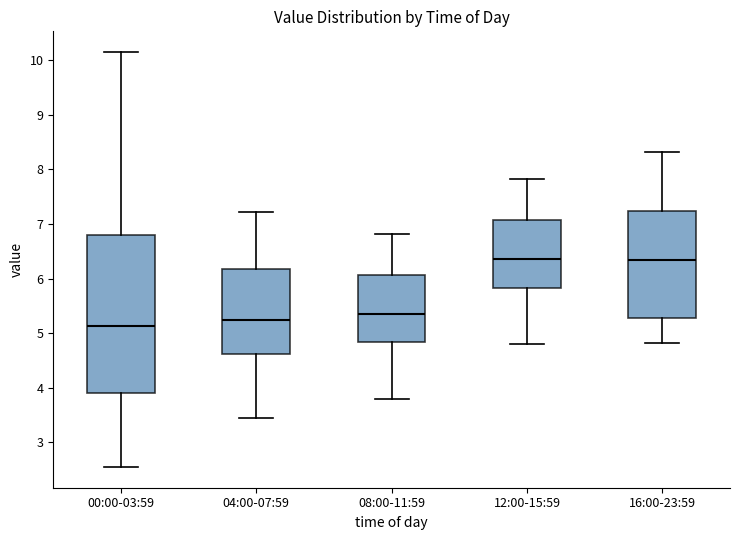

Which box is the tallest, from its lower edge to its upper edge?

00:00-03:59